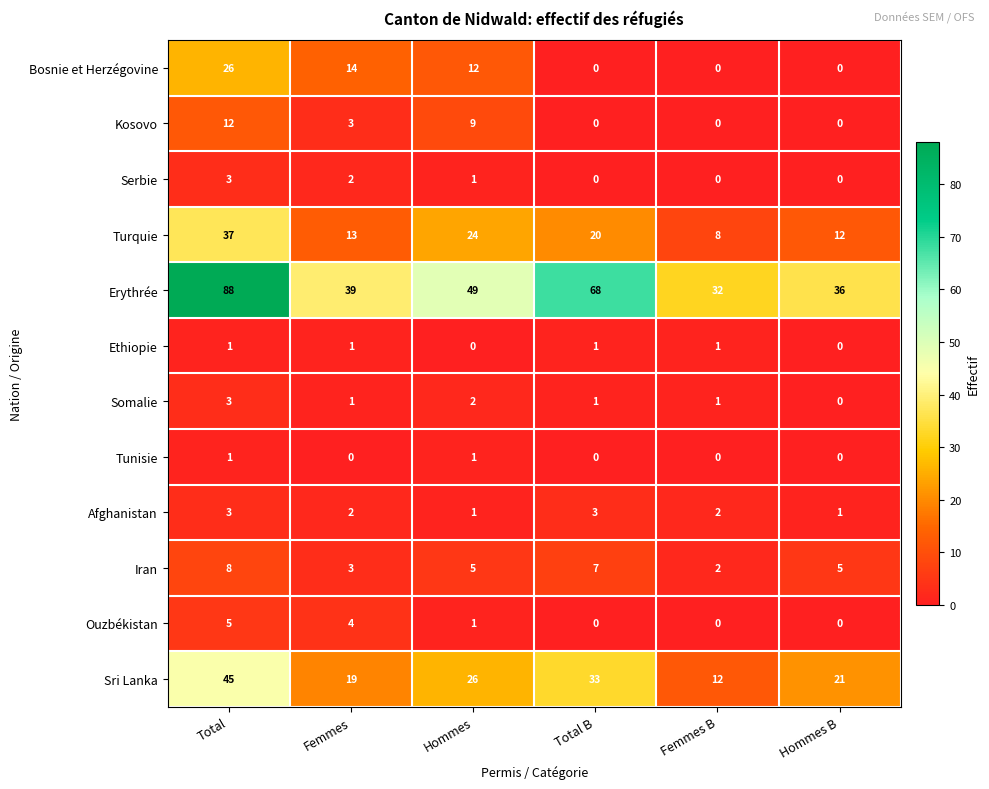

Which series has the largest range (max minus min)?

Erythrée